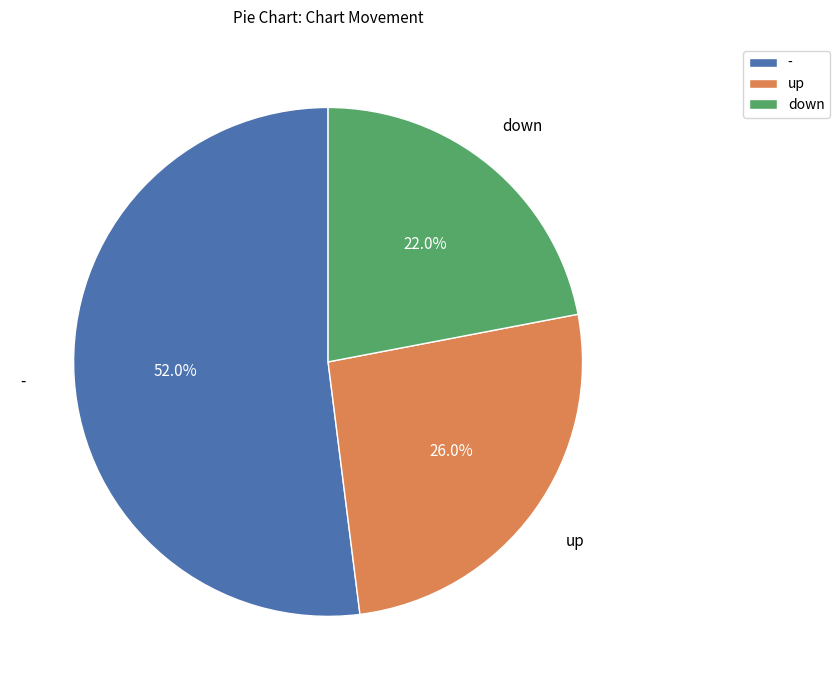

The up slice represents 33% of the pie. True or false?

False